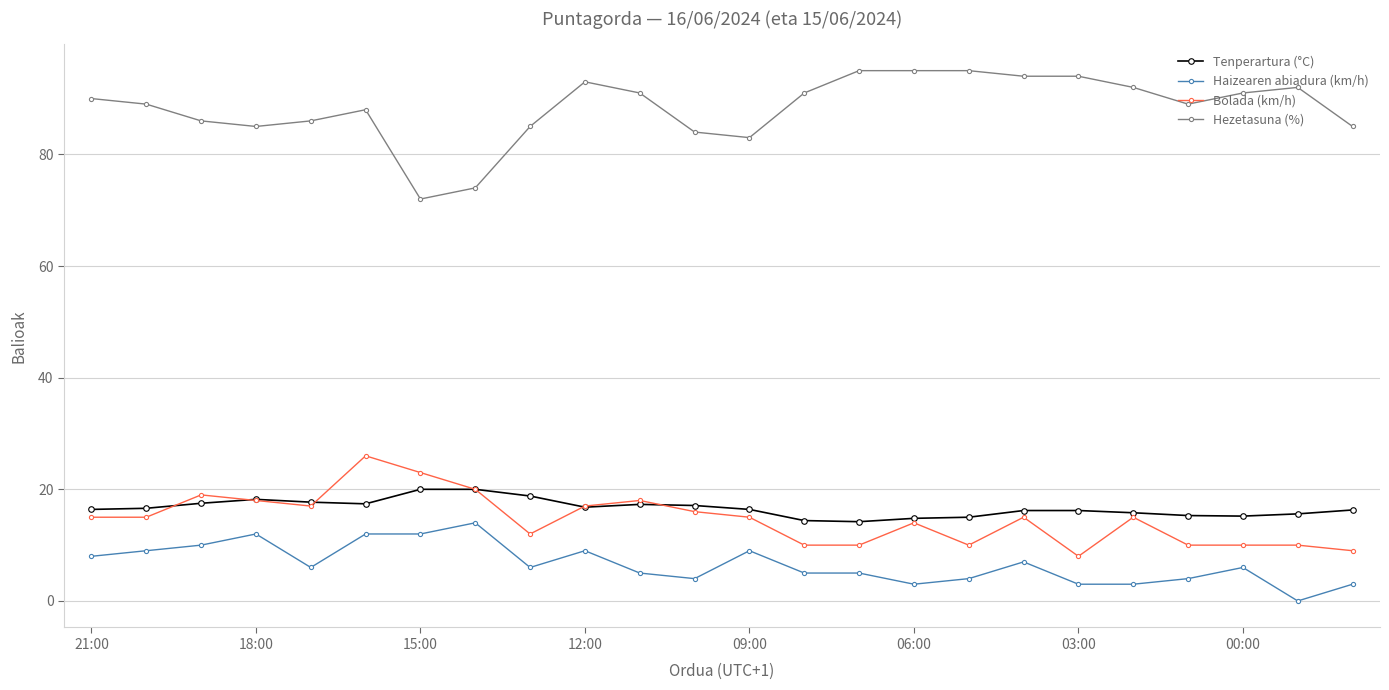

True or false: Haizearen abiadura (km/h) and Bolada (km/h) cross at least once.

False